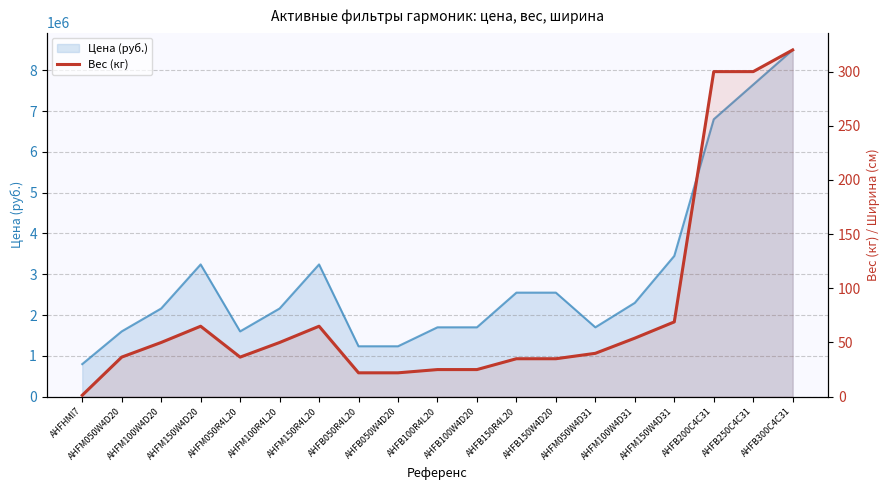

The chart shows a value of 10.2 at AHFM050W4D20. True or false?

False